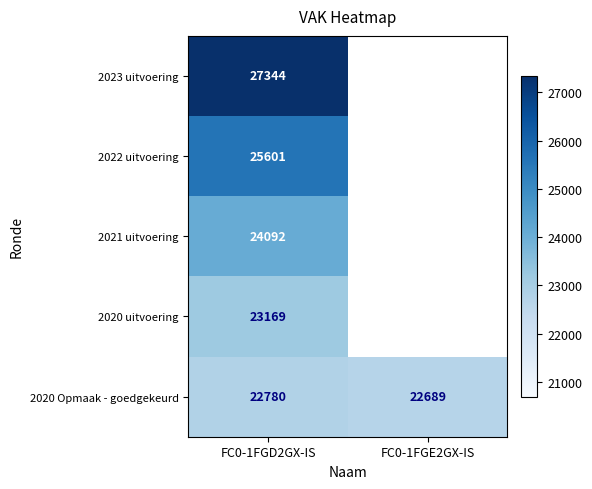

The 2020 uitvoering series shows 13824 at FC0-1FGD2GX-IS. True or false?

False